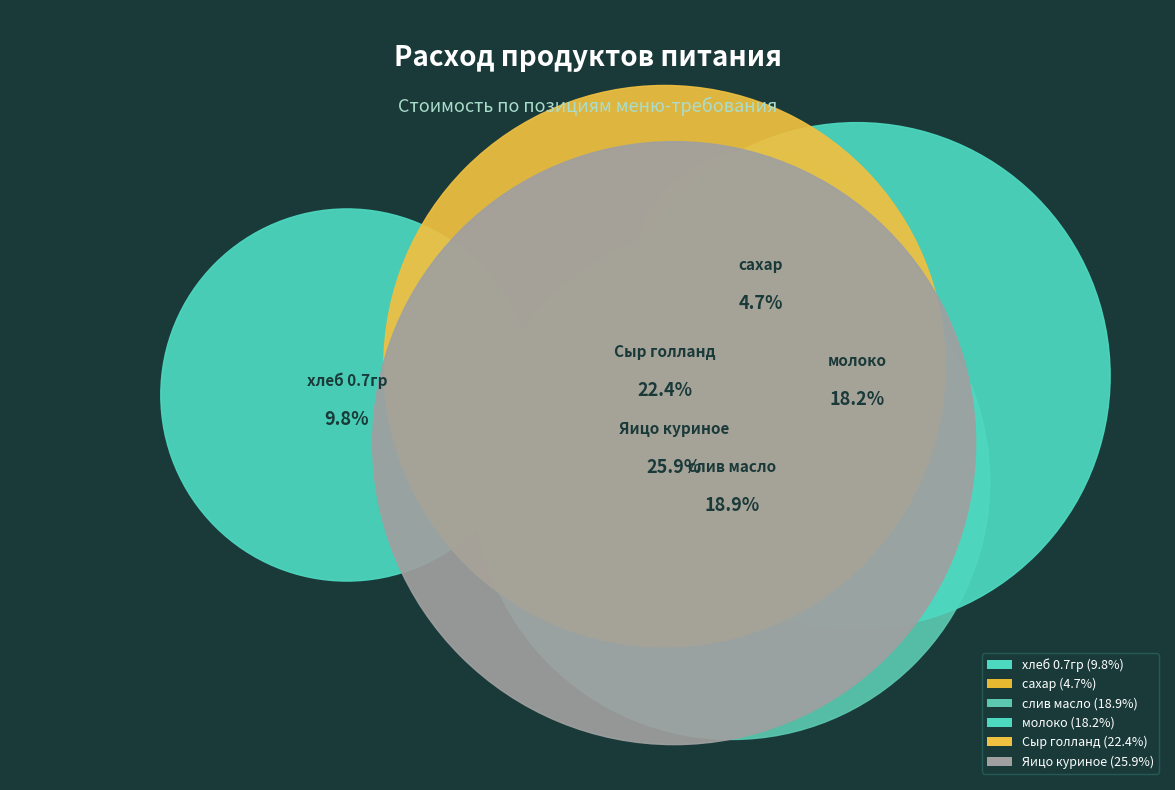

How many segments does this pie chart have?

6